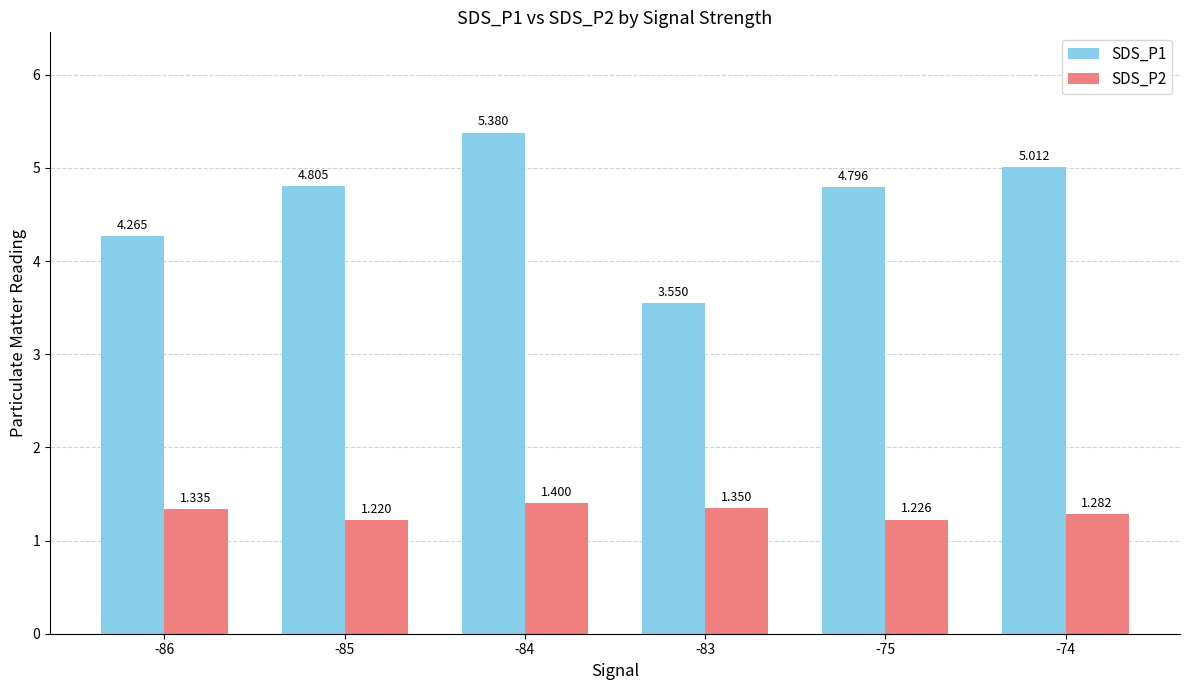

Is the value of SDS_P2 at -75 greater than the value of SDS_P1 at -84?

No